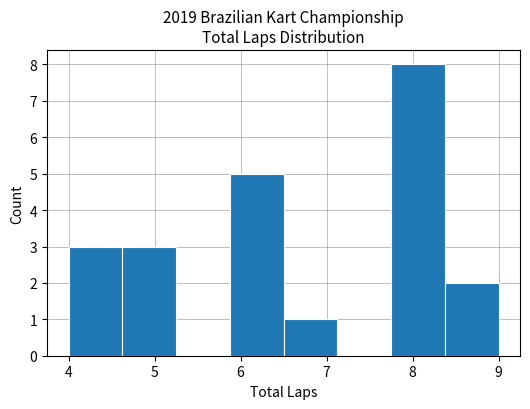

How tall is the bar that spans 4.6 to 5.3 on the x-axis? Neither the bar edges nor the heights are printed on the chart, so give them approximately, as read against the axes.

3